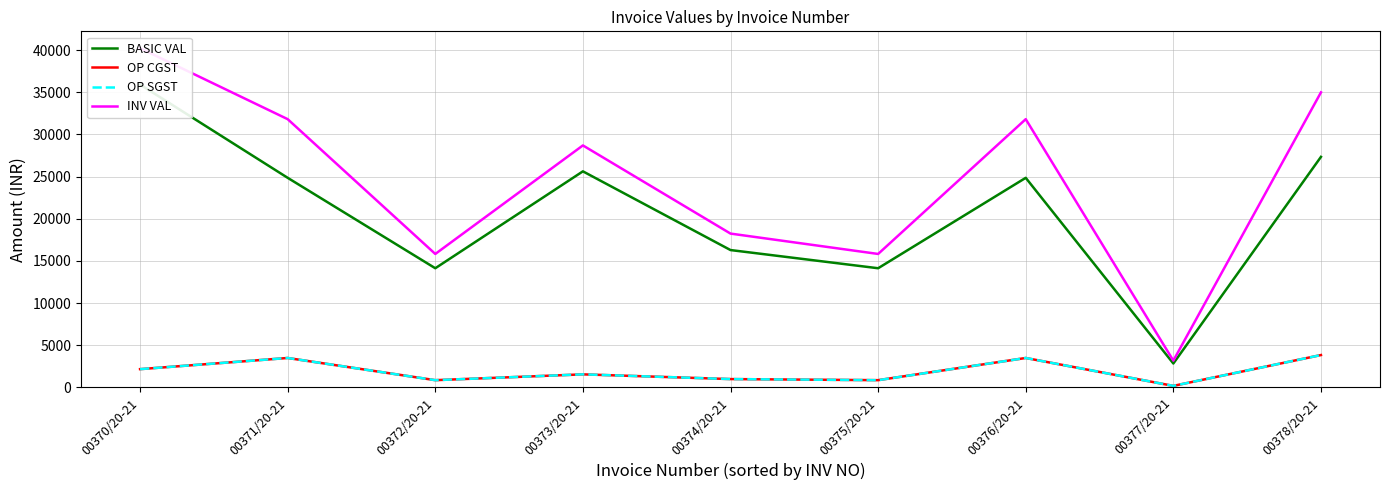

What is the highest value of the OP CGST series?

3827.1